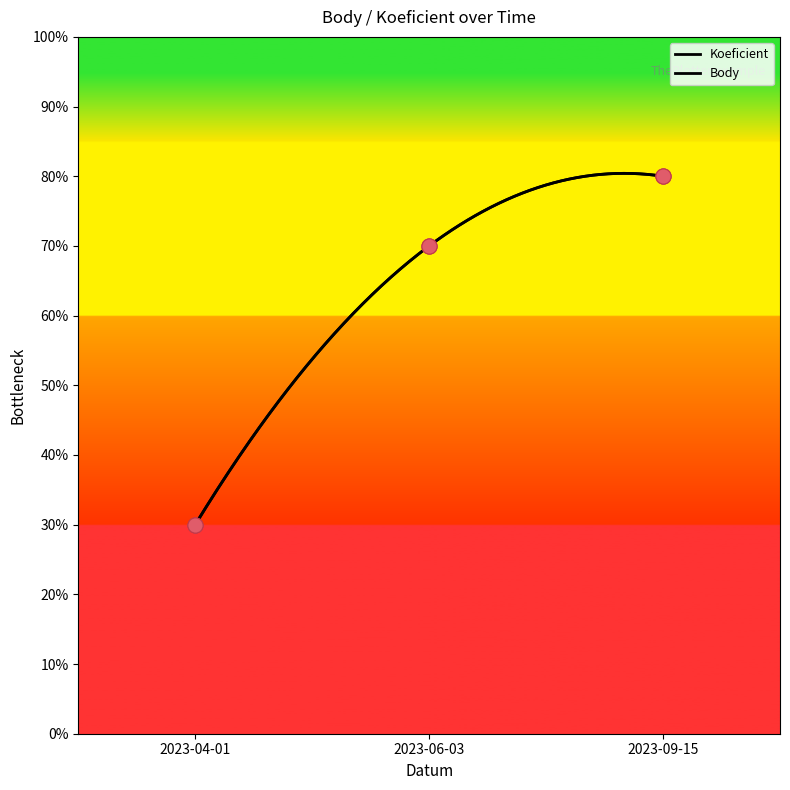

What are all the series names shown in the legend?

Koeficient, Body